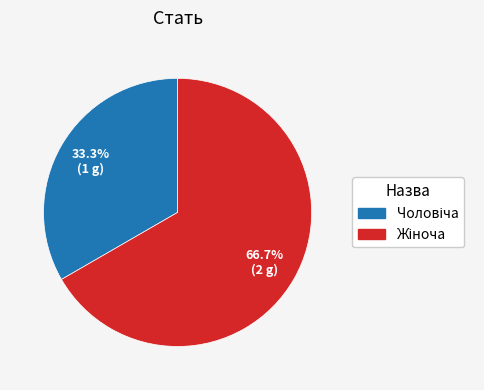

The Чоловіча slice represents 22% of the pie. True or false?

False